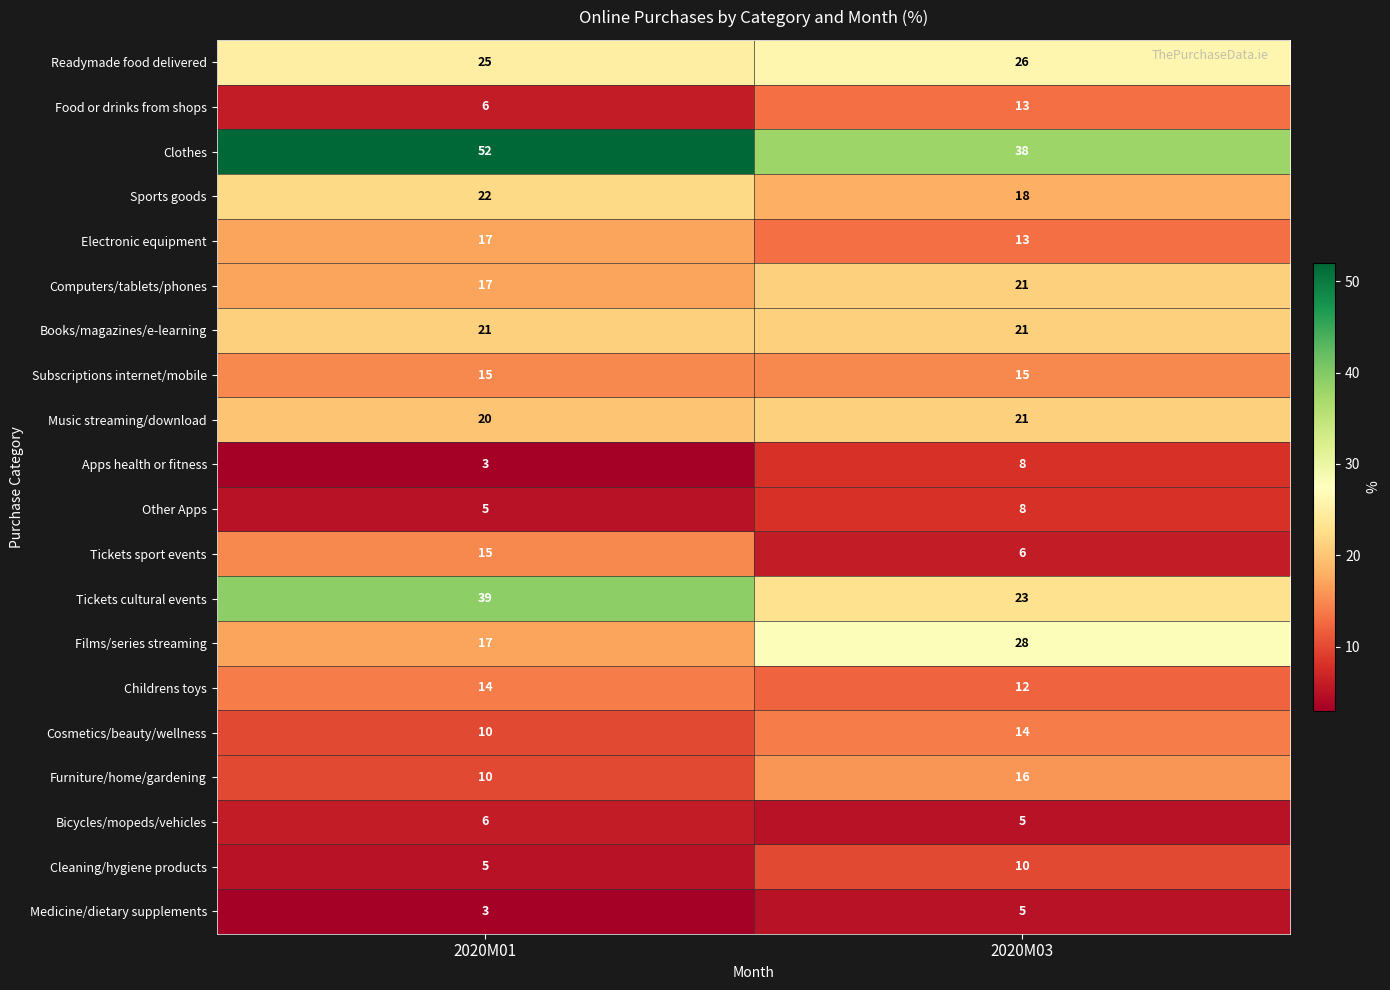

What value does the Other Apps series have at 2020M01?

5